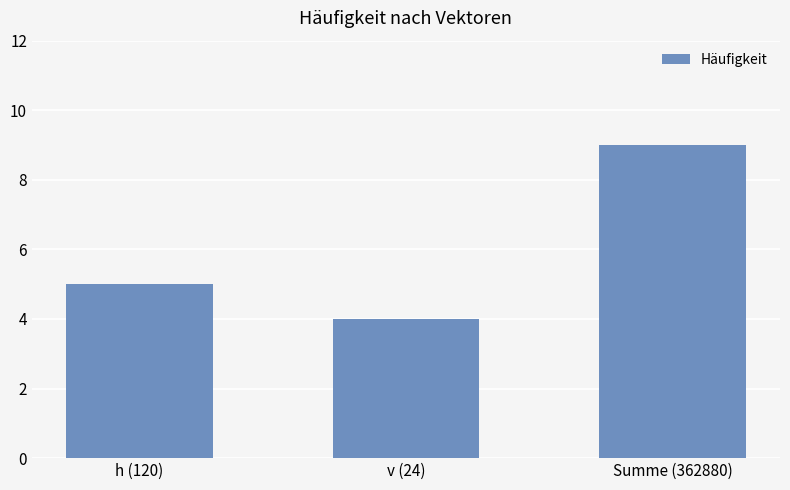

How many bars are there in total?

3